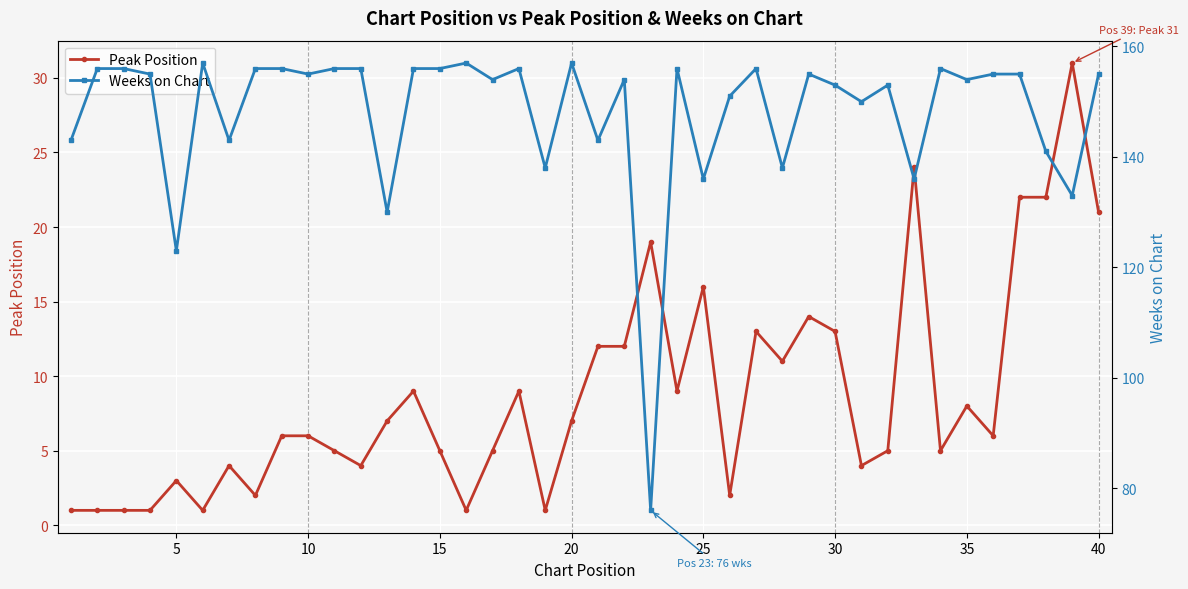

True or false: Peak Position and Weeks on Chart intersect in this chart.

False